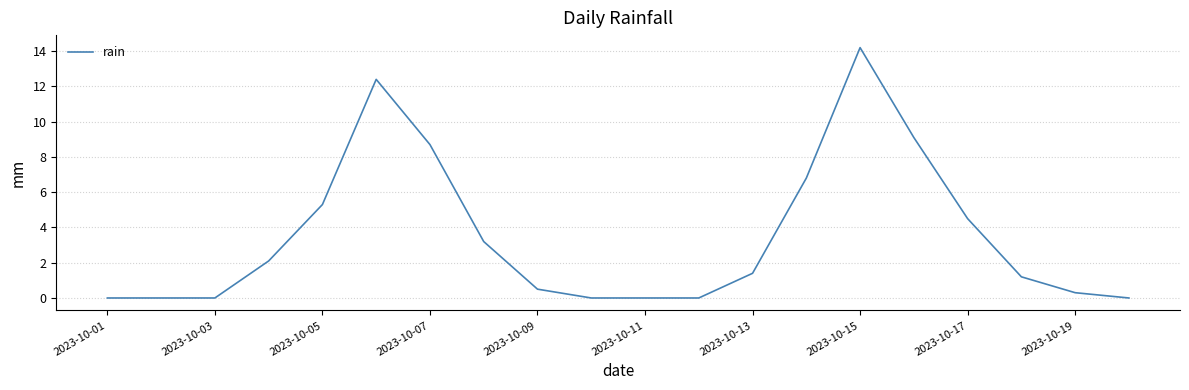

What is the difference between the maximum and minimum values?

14.2